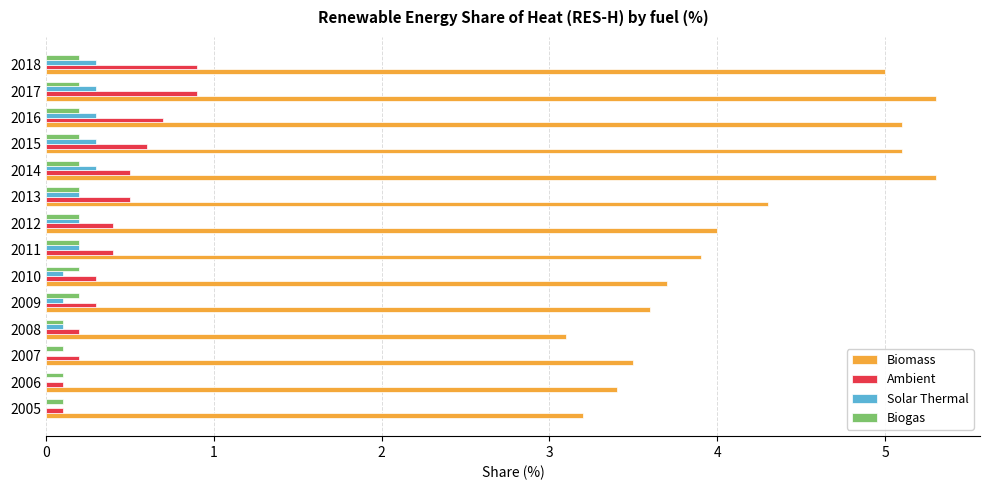

What is the average value of the Ambient series?

0.4